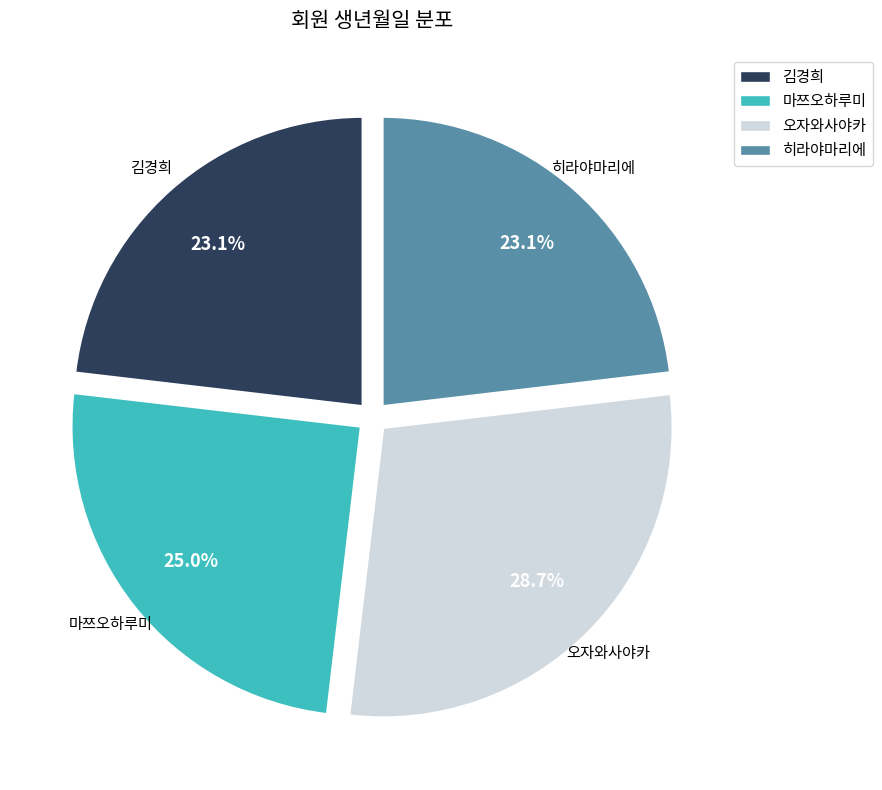

What is the largest slice in the pie chart?

오자와사야카